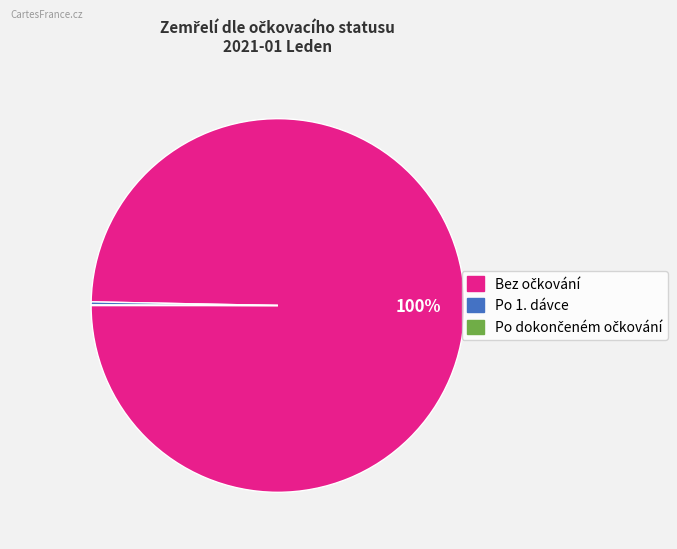

To the nearest percent, what is the difference between the largest and smallest slice percentages?

100%